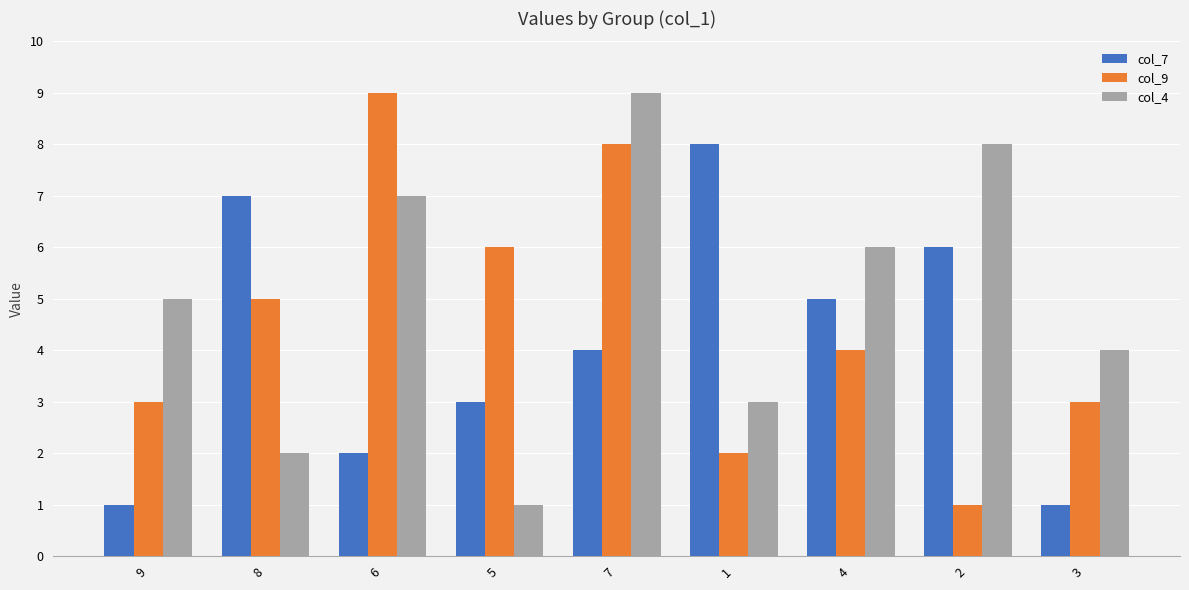

What is the total value across all series at 2?

15